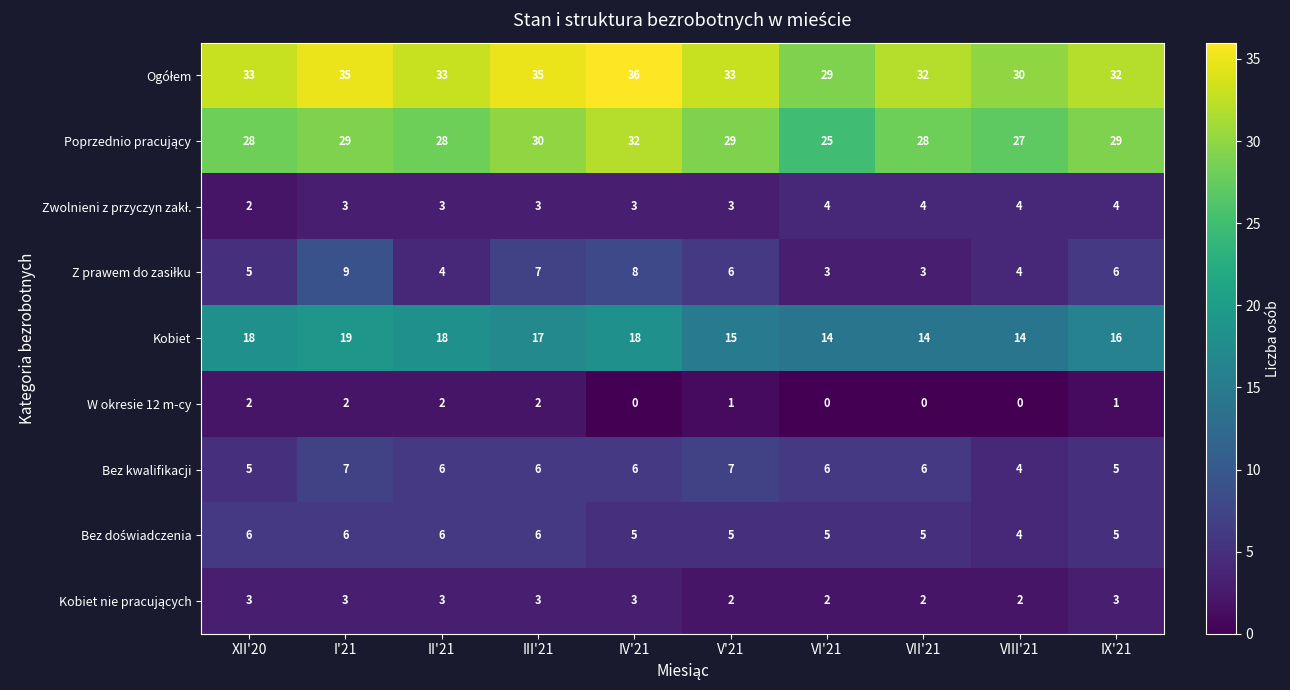

What is the greatest value displayed?

36